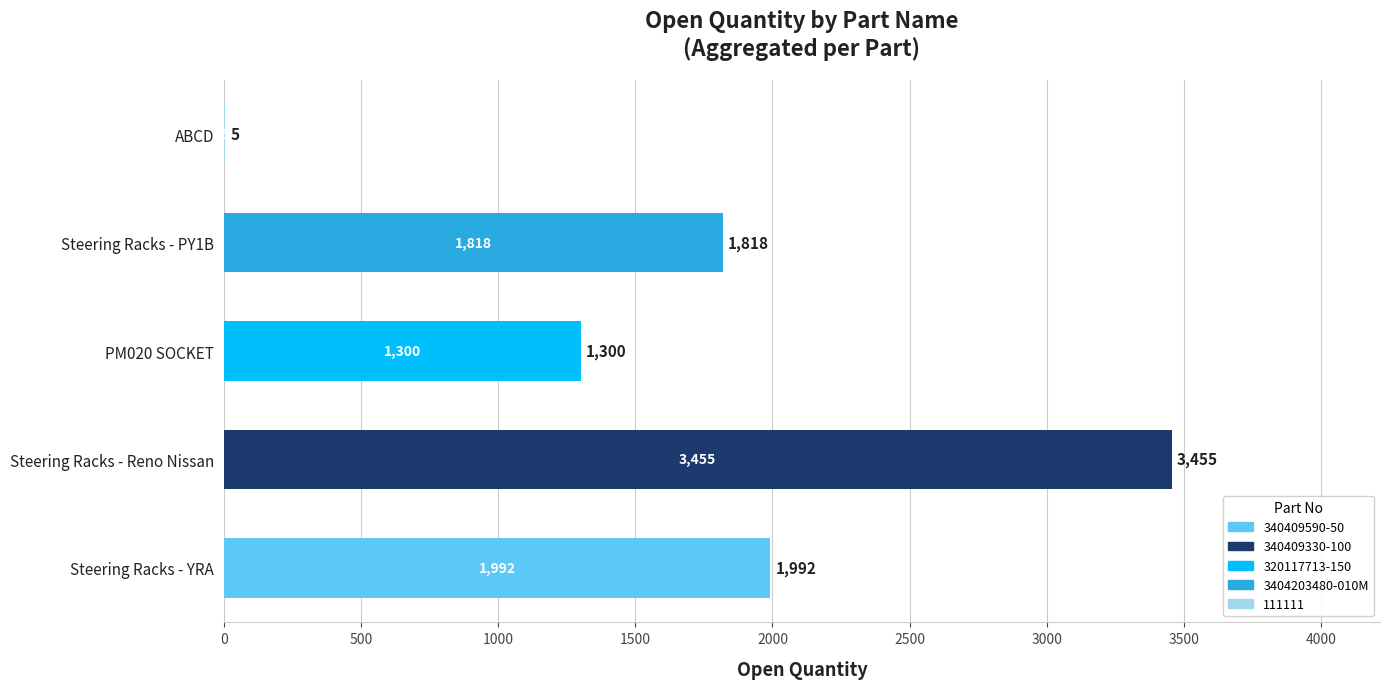

At which category does the chart reach its peak across all series?

Steering Racks - Reno Nissan